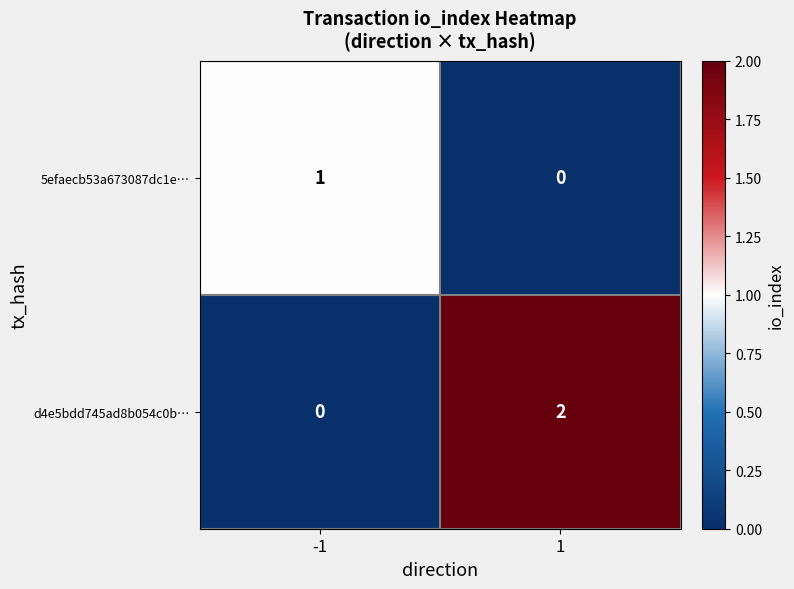

Reading right to left, what are all the values shown in this chart?

5efaecb53a673087dc1e…: 0	1
d4e5bdd745ad8b054c0b…: 2	0